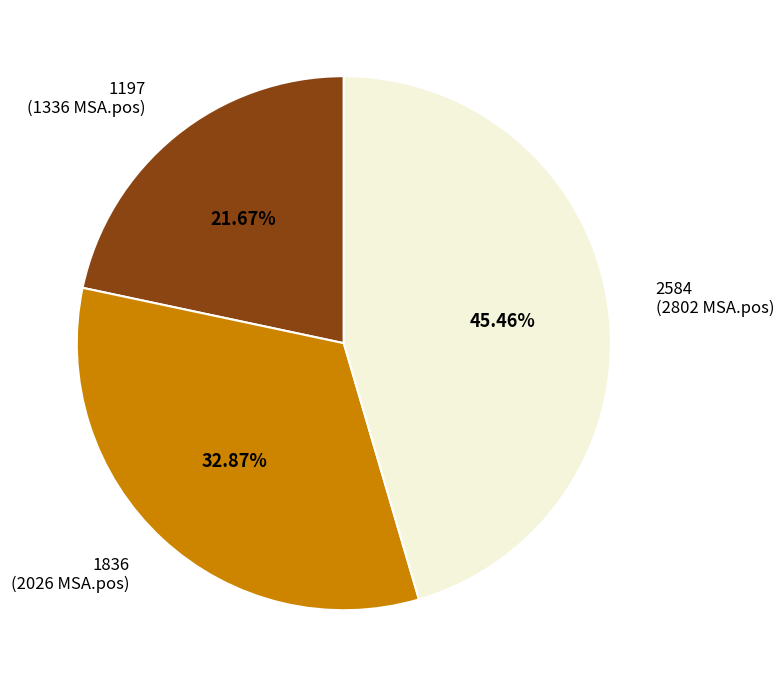

How much of the chart is everything except 2584?

54.5%